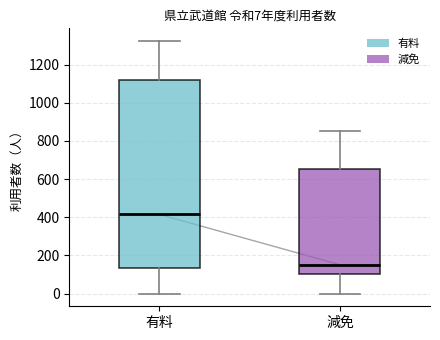

Comparing the boxes themselves (not the whiskers), which one is the tallest?

有料